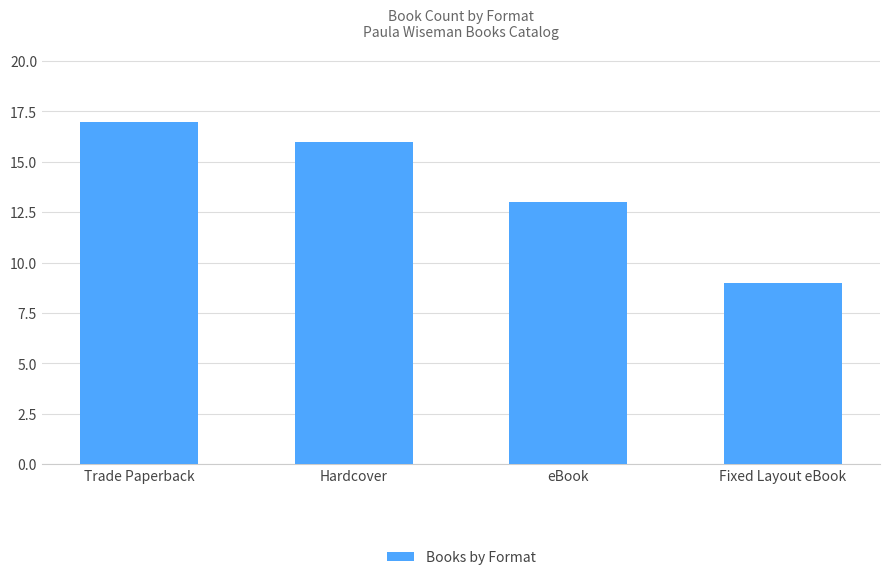

What is the difference between the maximum and second lowest values?

4